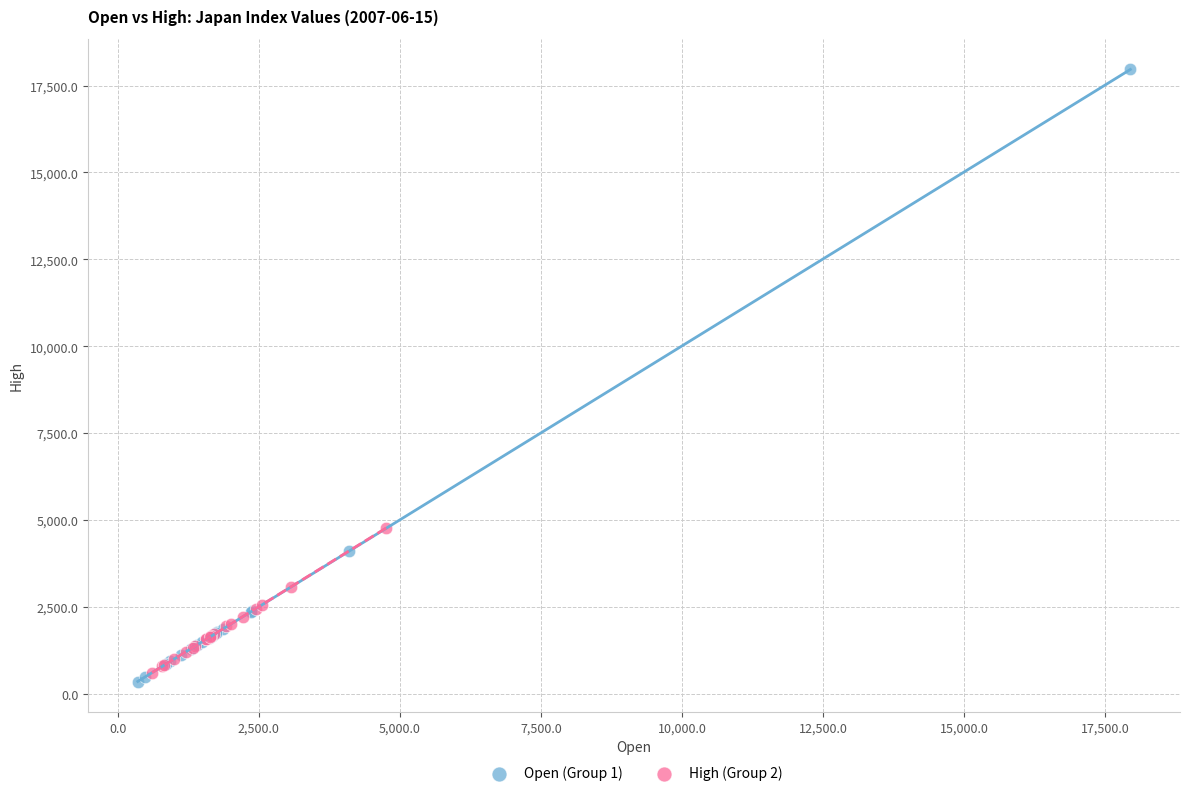

Which series reaches the minimum Y coordinate?

Open (Group 1)